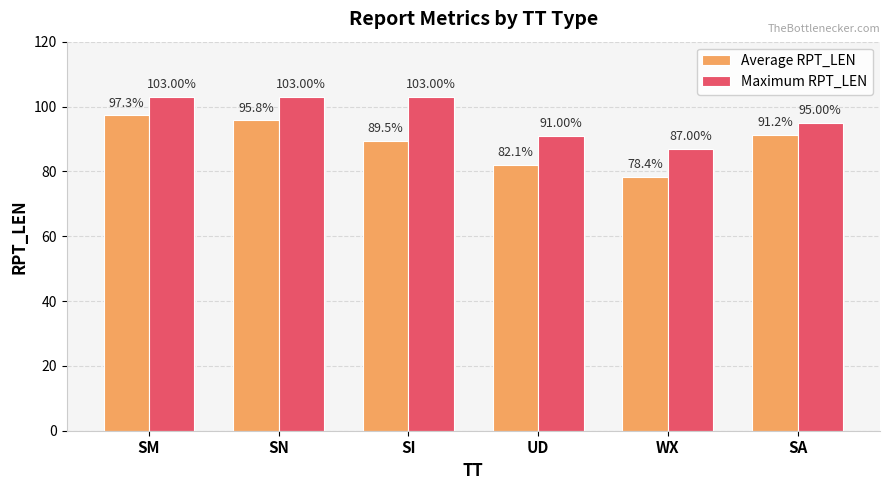

What is the difference between the highest and lowest values at SI?

13.5